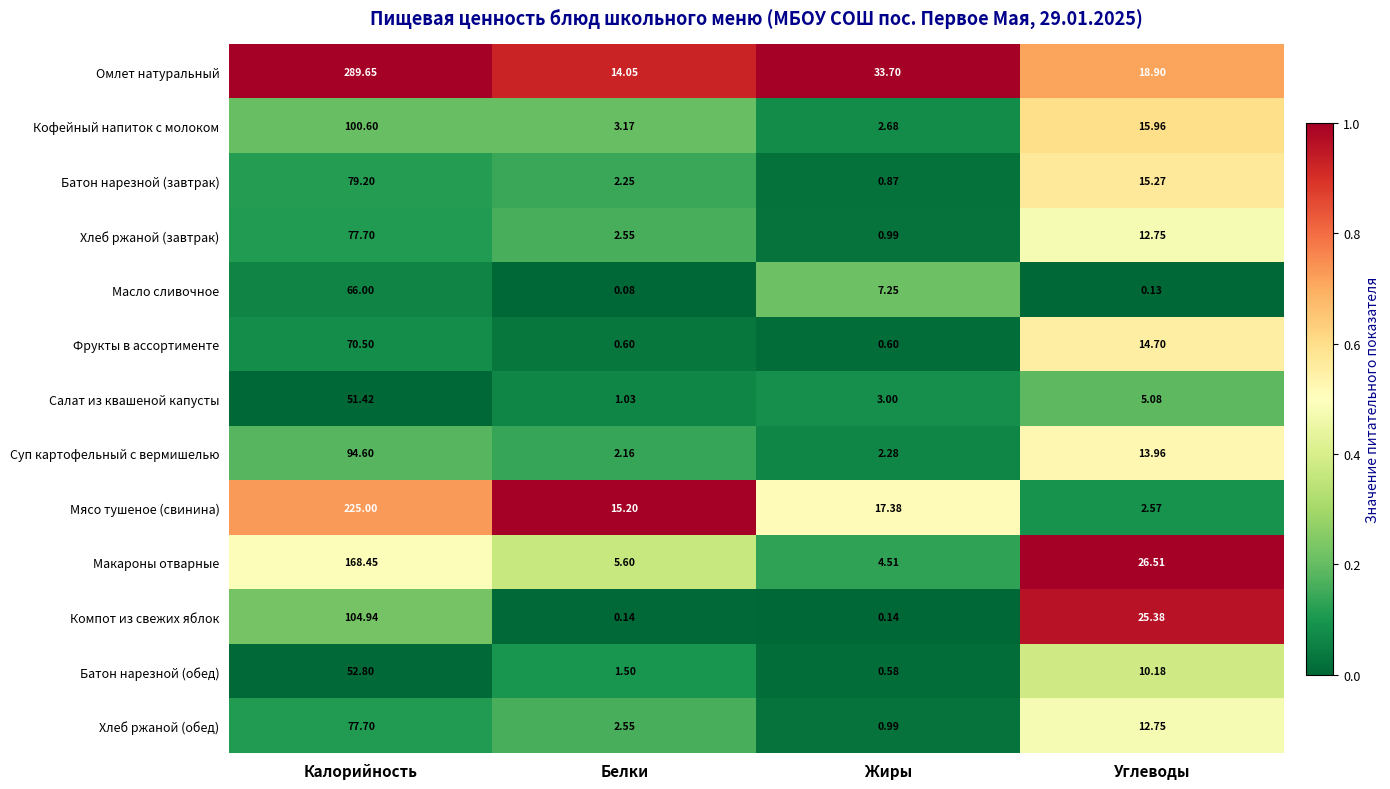

How many distinct data groups are displayed?

13